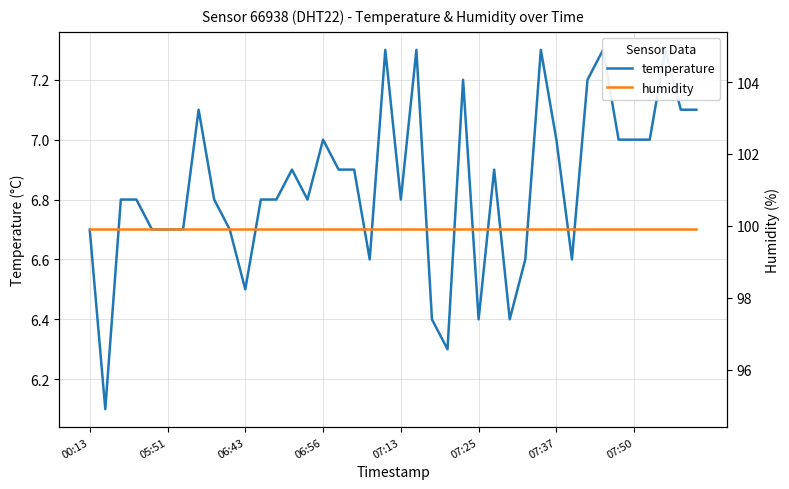

At which category is the sum across all series the highest?

19